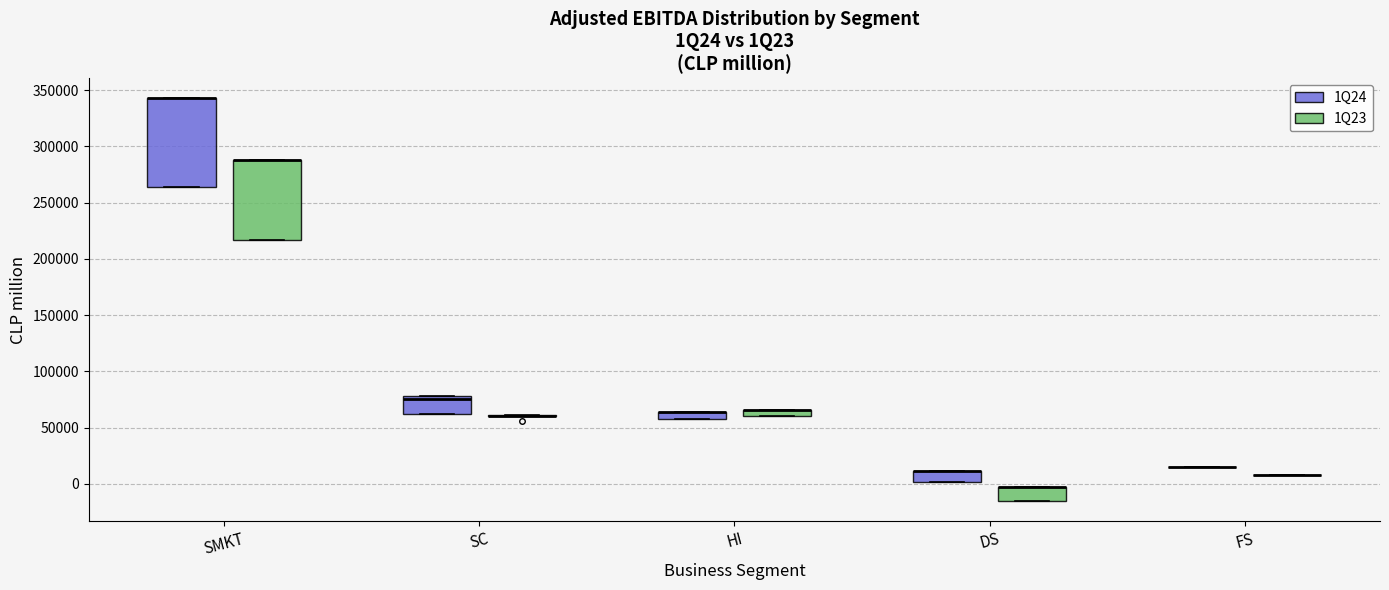

Which box is the tallest, from its lower edge to its upper edge?

SMKT (1Q24)